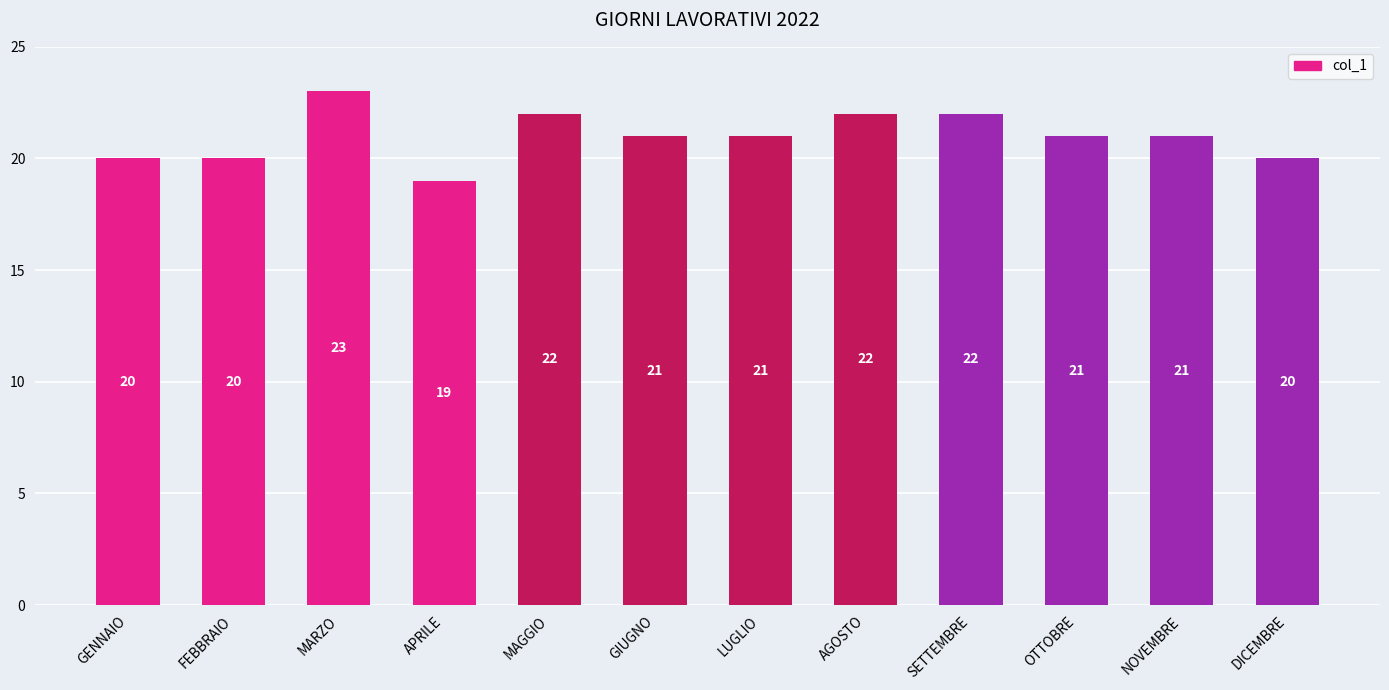

Reading left to right, extract all data points from this chart.

20	20	23	19	22	21	21	22	22	21	21	20